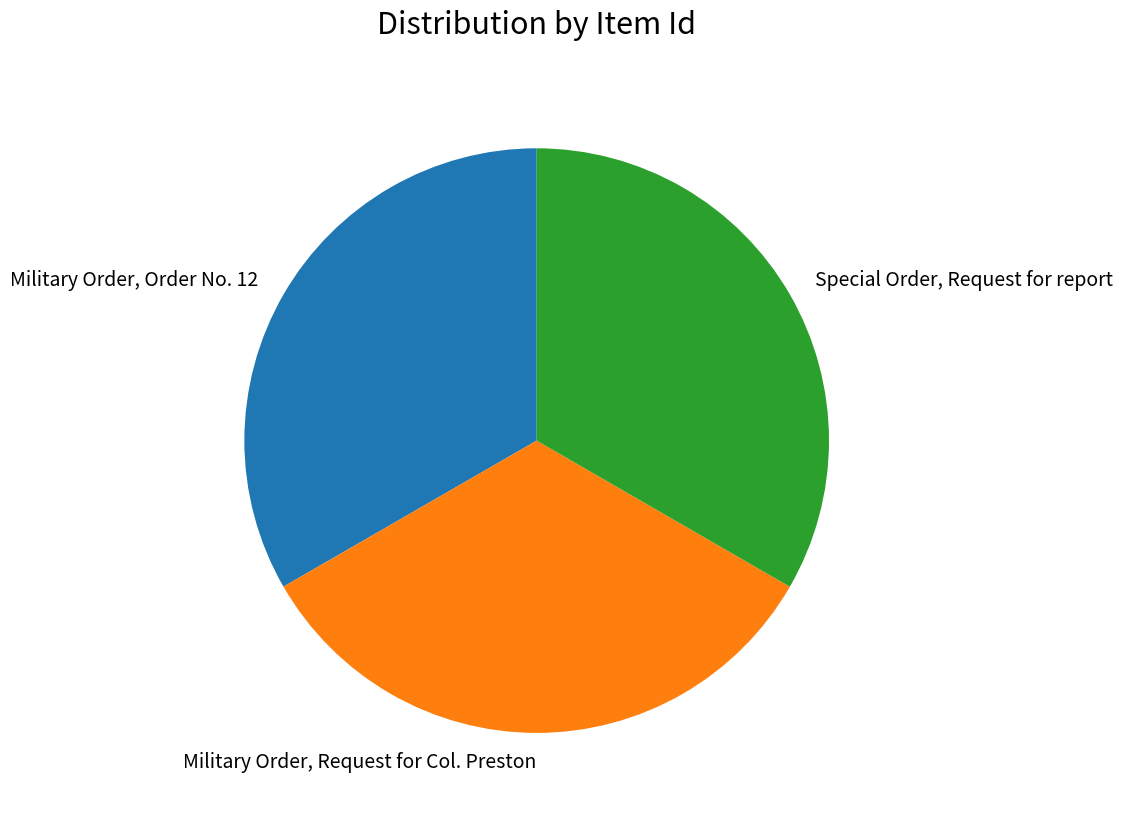

Is there a majority slice in this chart?

No